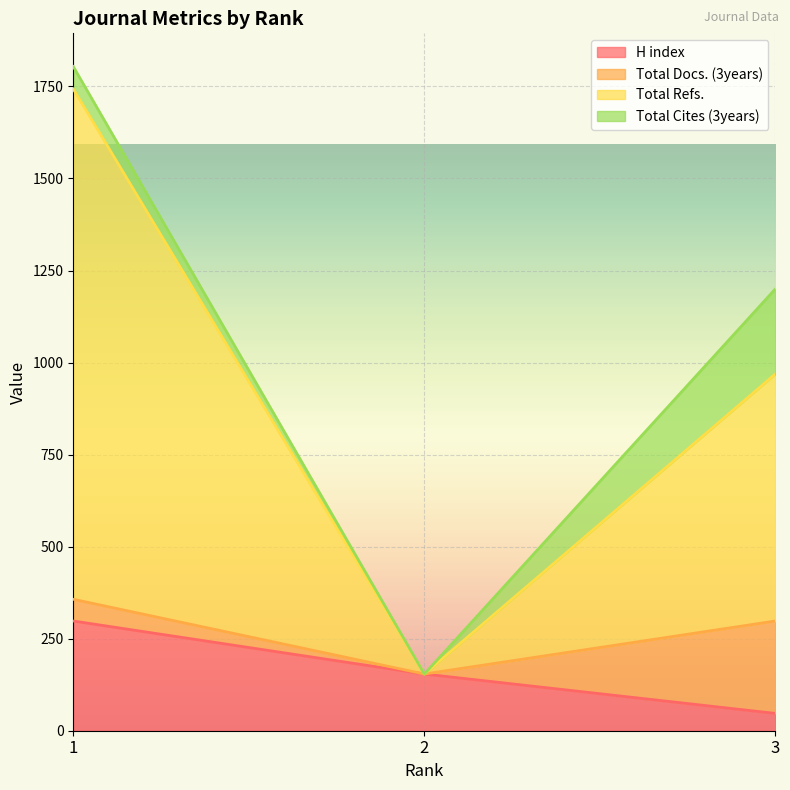

What is the difference between the H index values at 2 and 3?

107